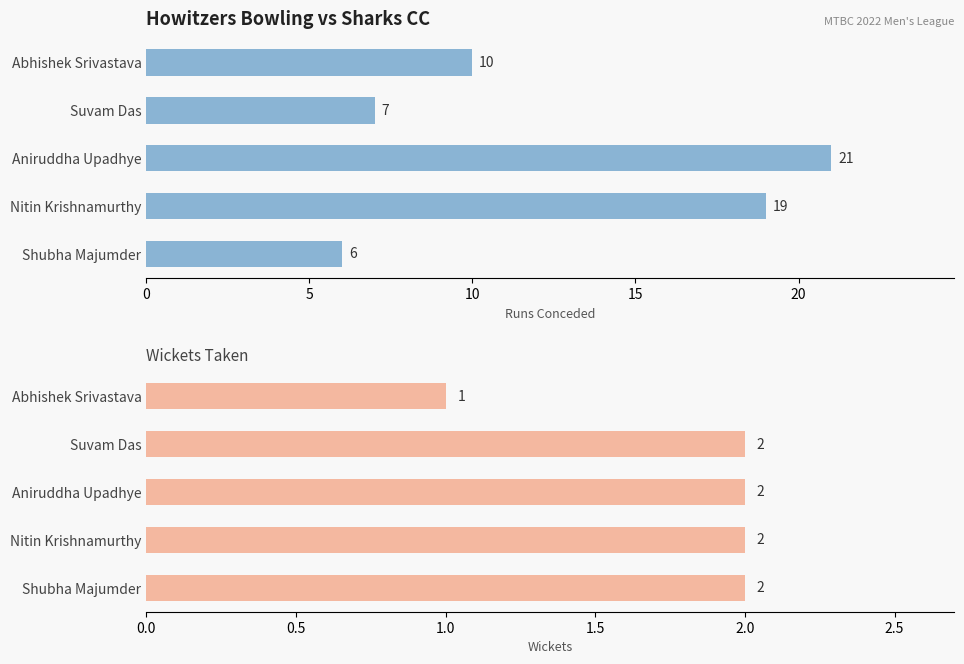

What is the difference between the highest and lowest values at Abhishek Srivastava?

9